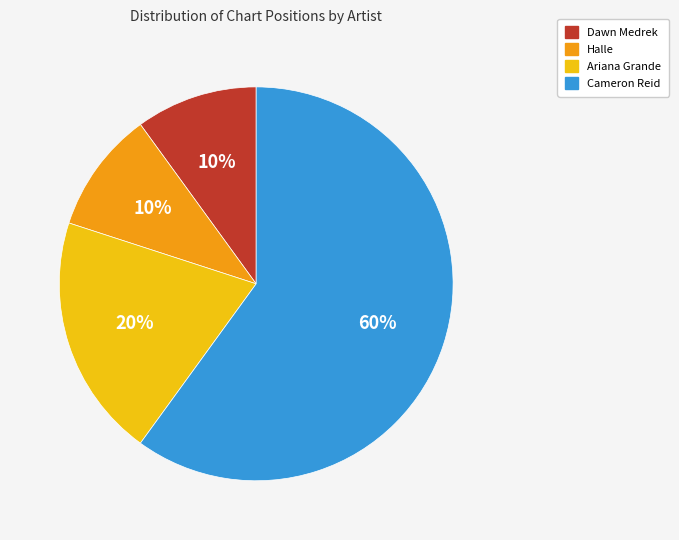

What is the ratio of the value at Halle to the value at Dawn Medrek?

1.0